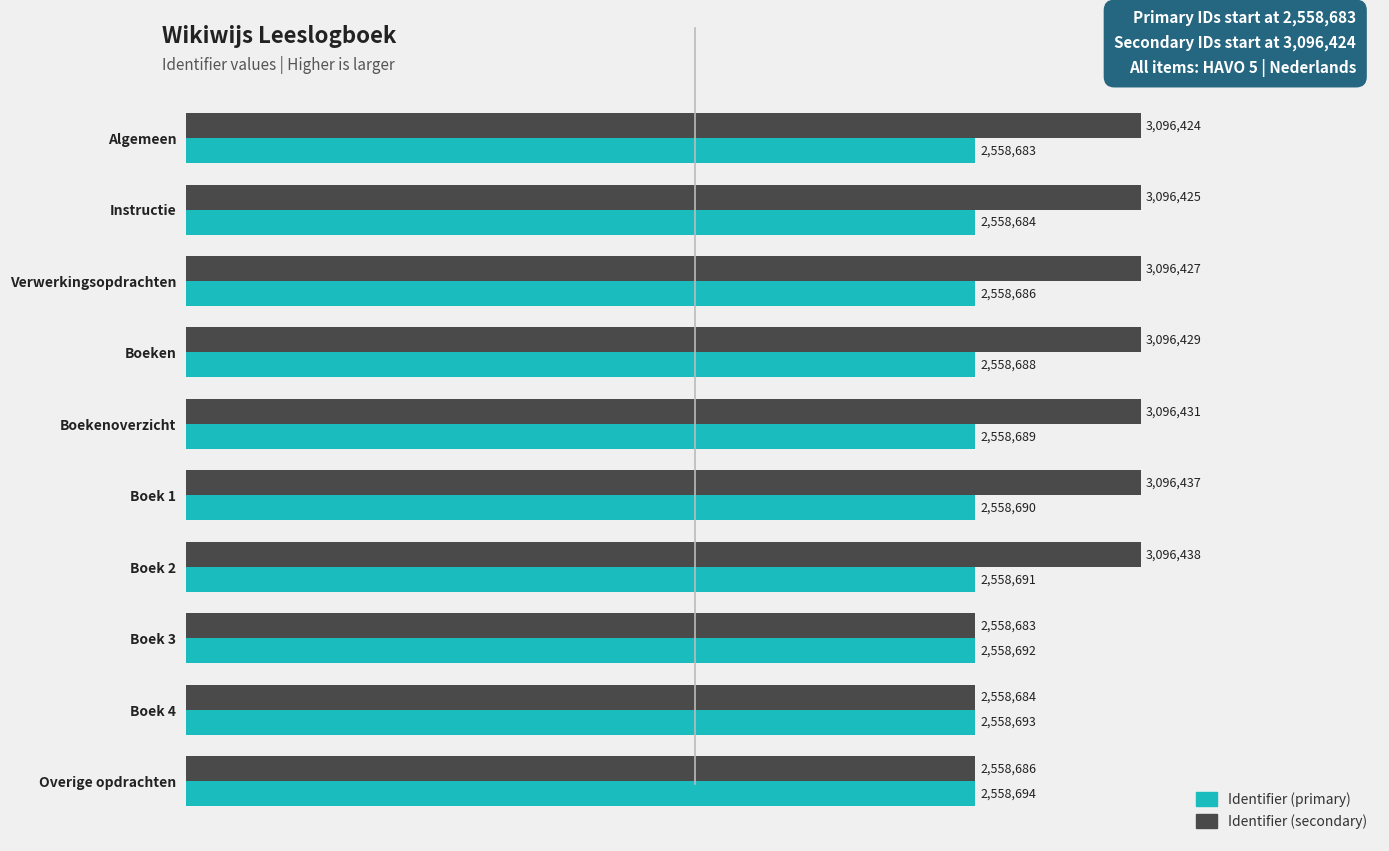

What are all the series names shown in the legend?

Identifier (primary), Identifier (secondary)